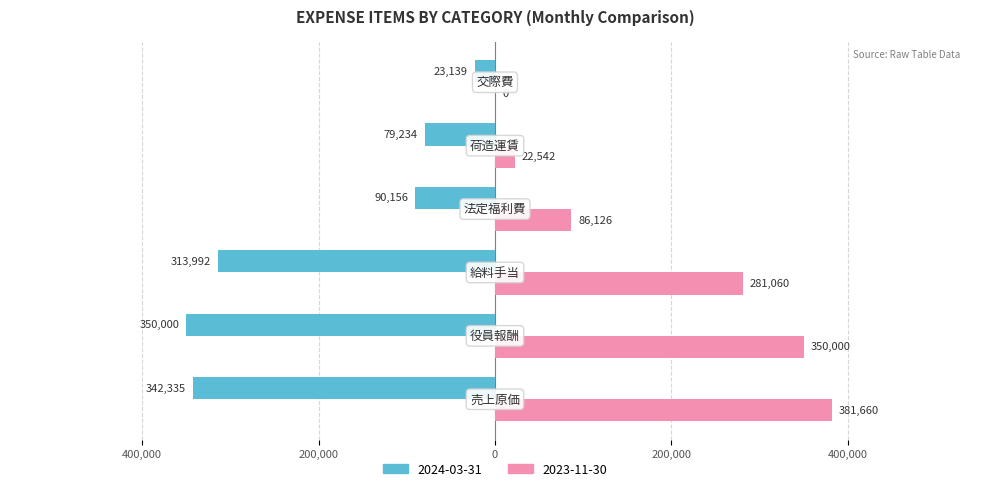

What is the difference between the maximum and minimum values in the 2024-03-31 series?

326861